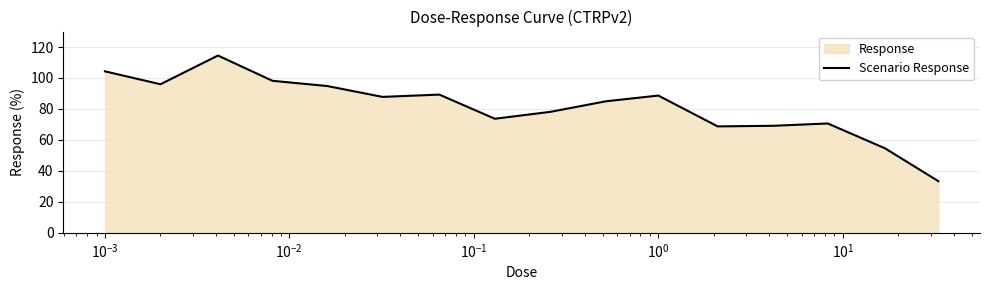

How many points are lower than both their immediate neighbors (excluding endpoints)?

4